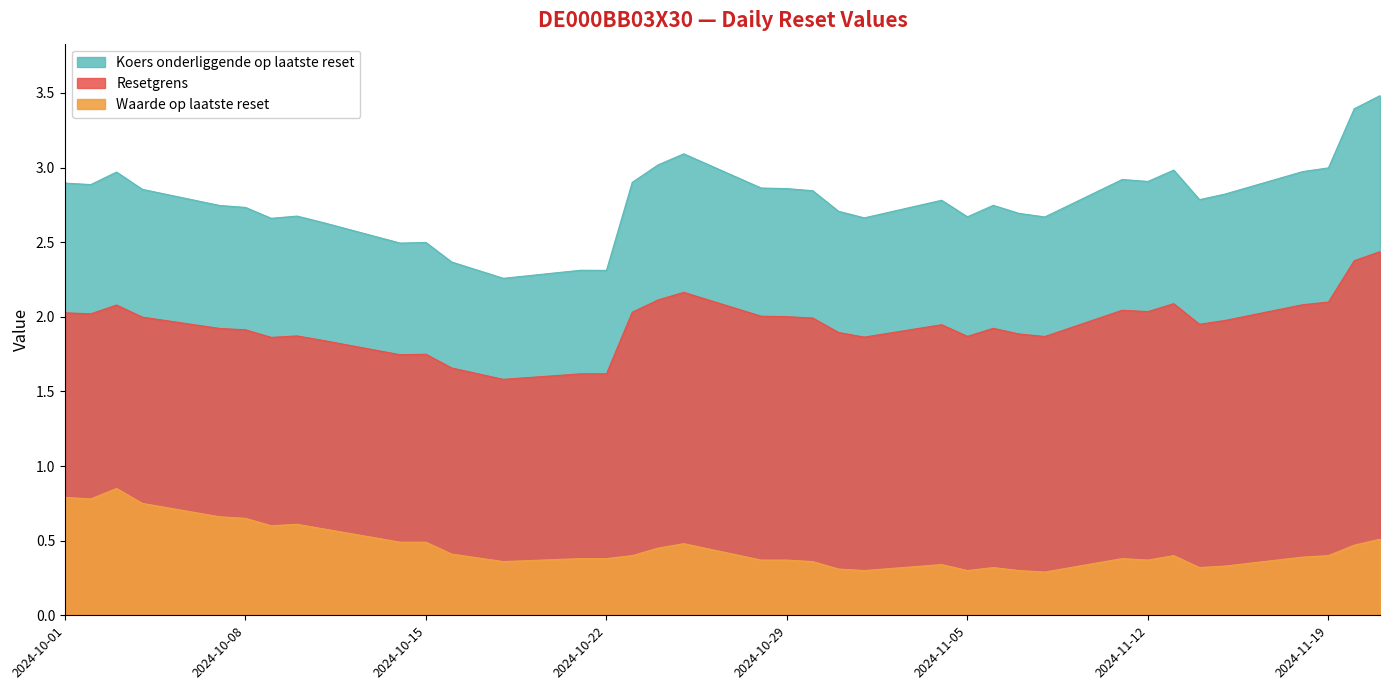

What is the value of the Resetgrens point at the 10th from the left?

1.9